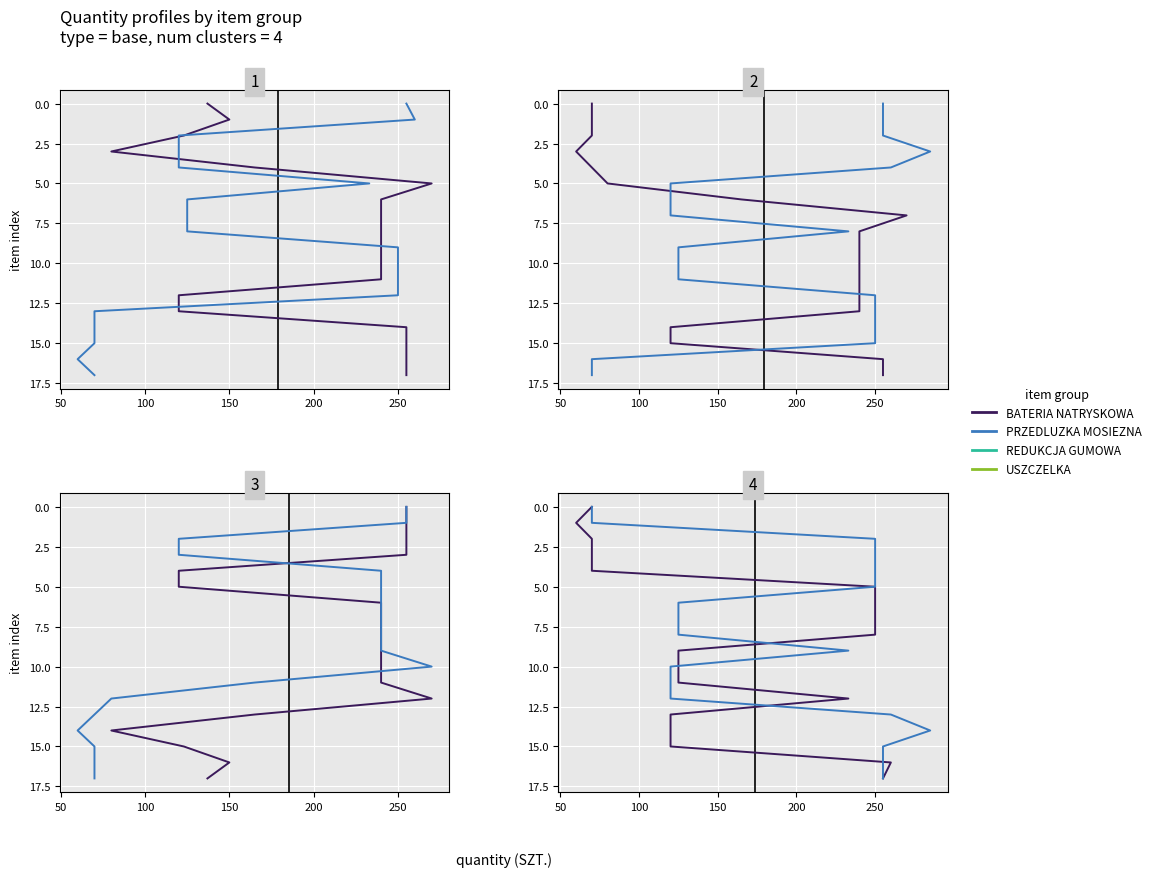

The REDUKCJA GUMOWA series shows 2 at 200. True or false?

False